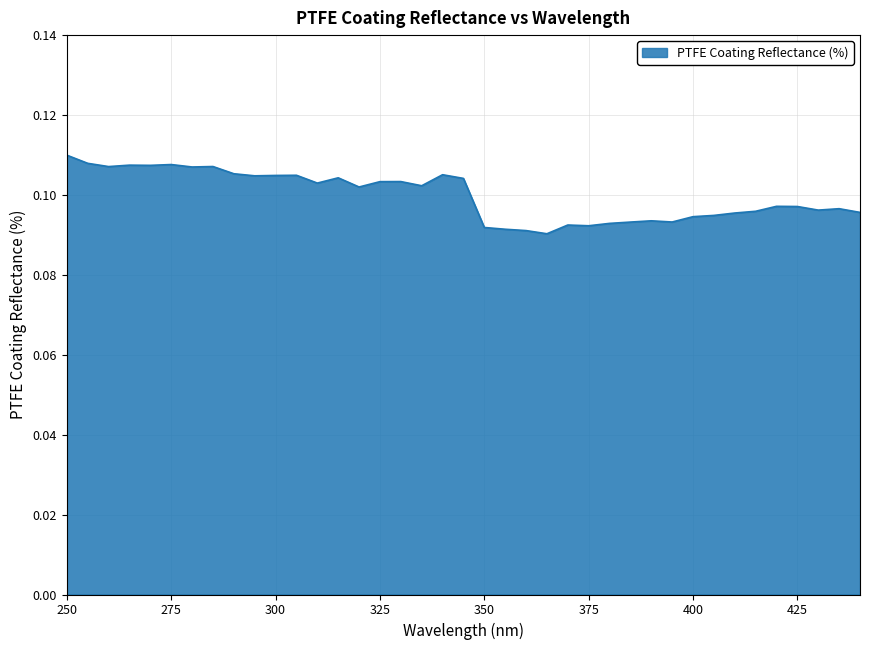

Reading left to right, transcribe all the data shown in this chart.

250=0.1	255=0.1	260=0.1	265=0.1	270=0.1	275=0.1	280=0.1	285=0.1	290=0.1	295=0.1	300=0.1	305=0.1	310=0.1	315=0.1	320=0.1	325=0.1	330=0.1	335=0.1	340=0.1	345=0.1	350=0.1	355=0.1	360=0.1	365=0.1	370=0.1	375=0.1	380=0.1	385=0.1	390=0.1	395=0.1	400=0.1	405=0.1	410=0.1	415=0.1	420=0.1	425=0.1	430=0.1	435=0.1	440=0.1